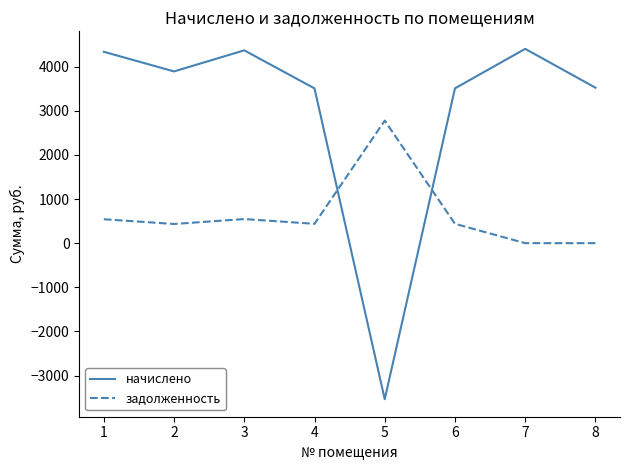

What is the maximum value for начислено?

4400.5